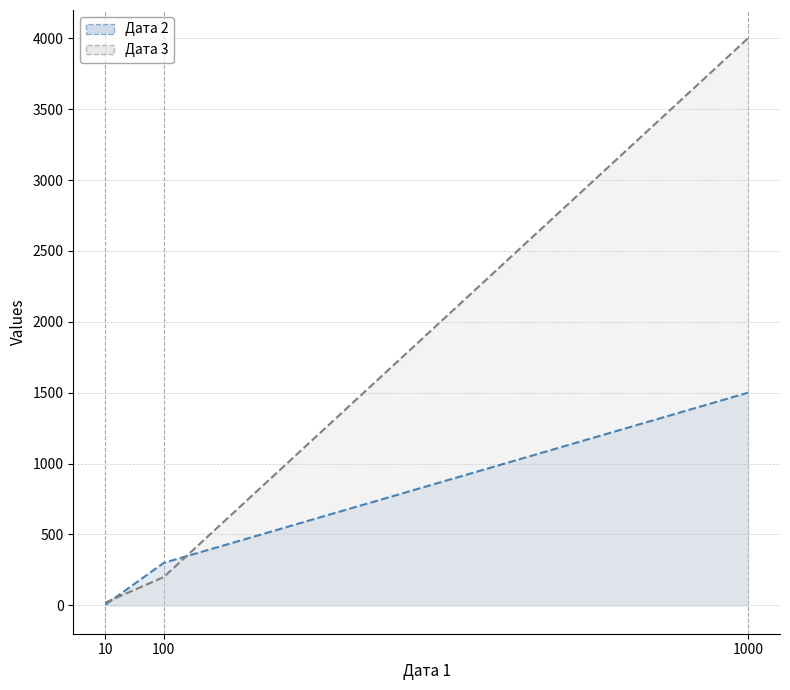

Count the Дата 2 values in the range 5 to 1500.

3